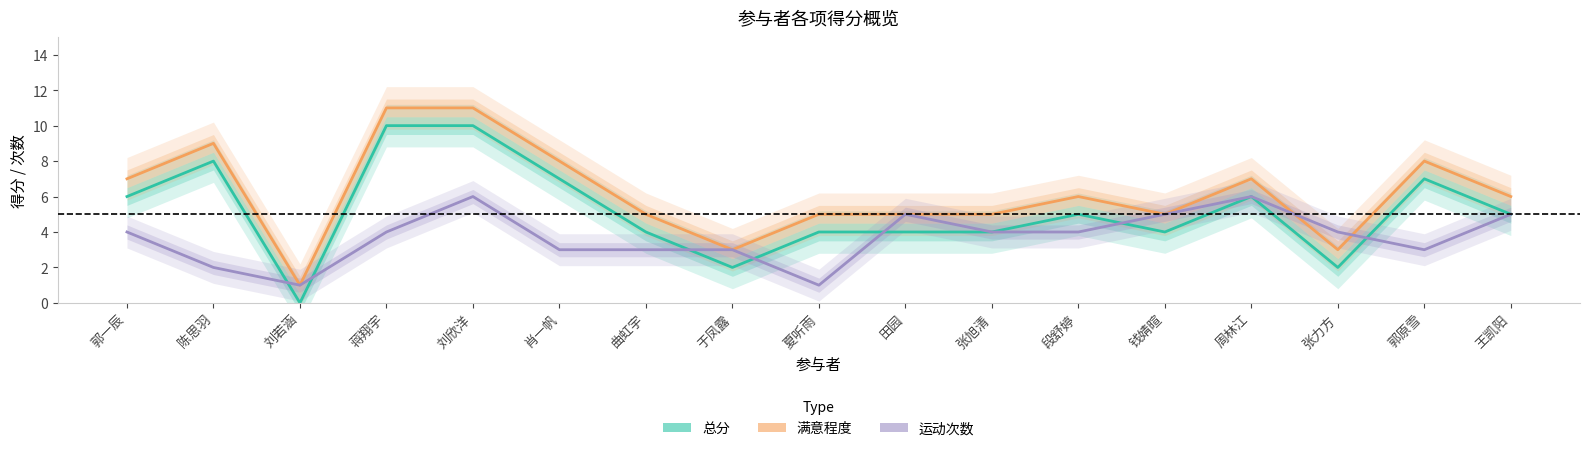

Is the value of 总分 at 肖一帆 greater than the value of 运动次数 at 郭原雪?

Yes